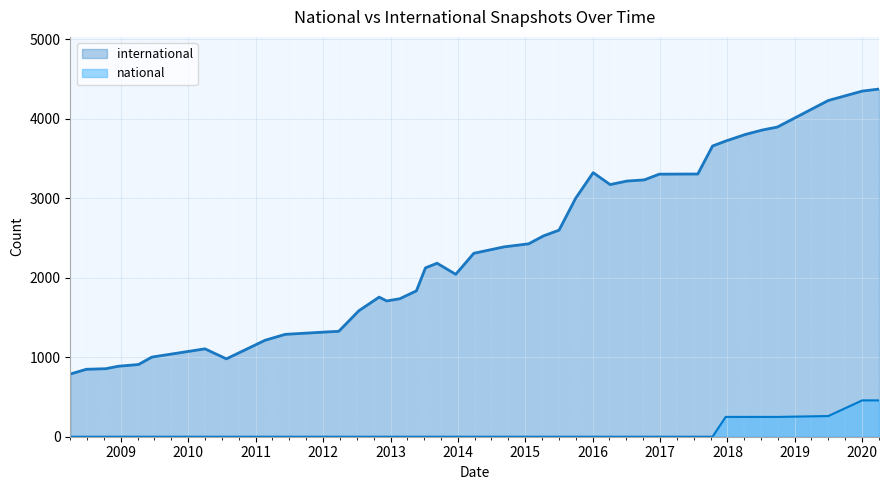

How many categories are shown in the chart?

40